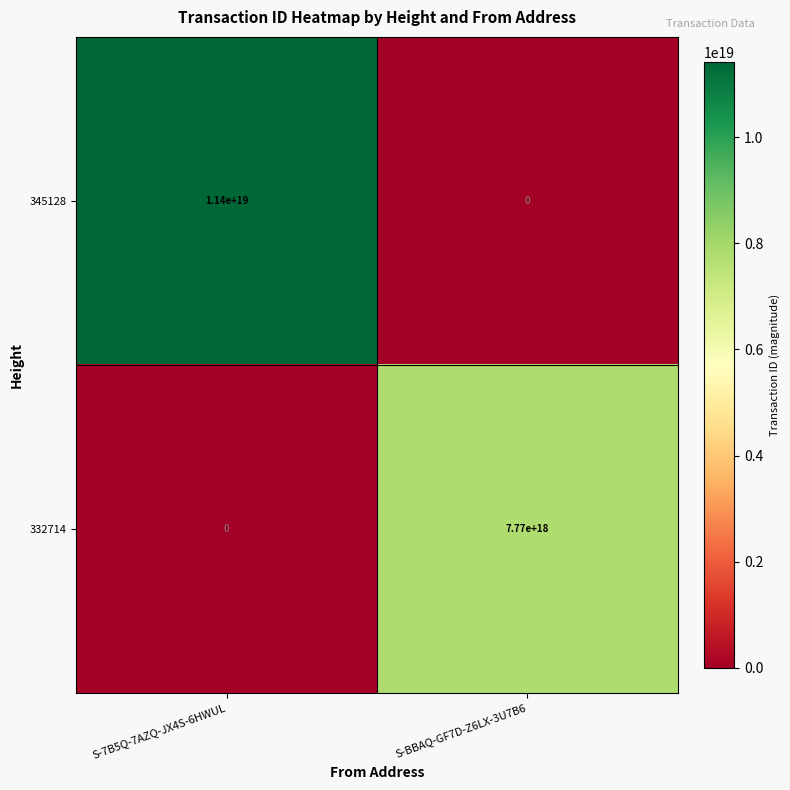

Between S-7B5Q-7AZQ-JX4S-6HWUL and S-BBAQ-GF7D-Z6LX-3U7B6, which series saw the biggest shift?

345128